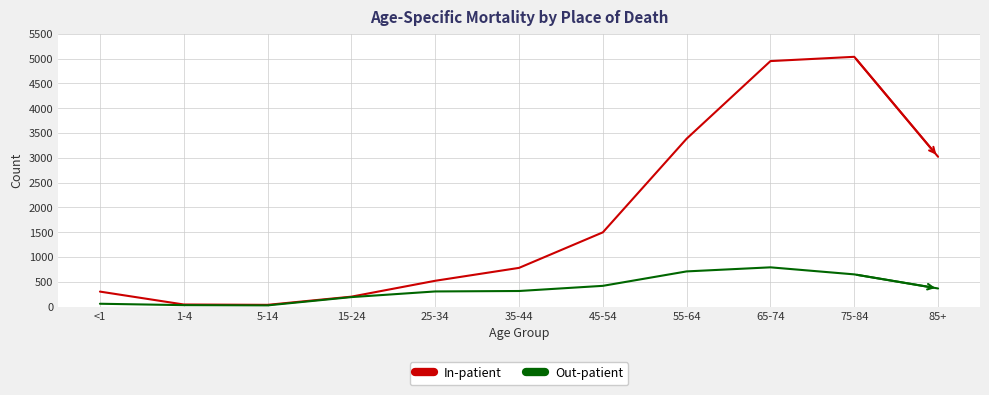

True or false: In-patient has more than 0 interior local peaks.

True